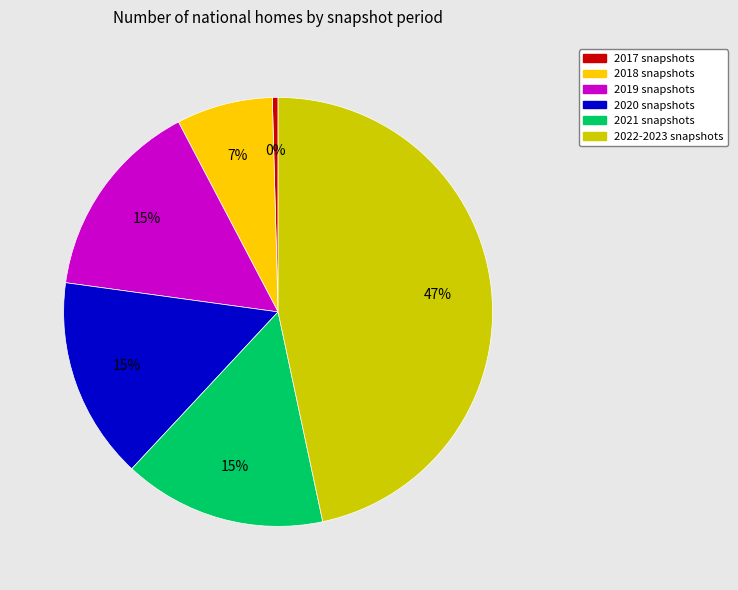

Does any single category account for the majority?

No